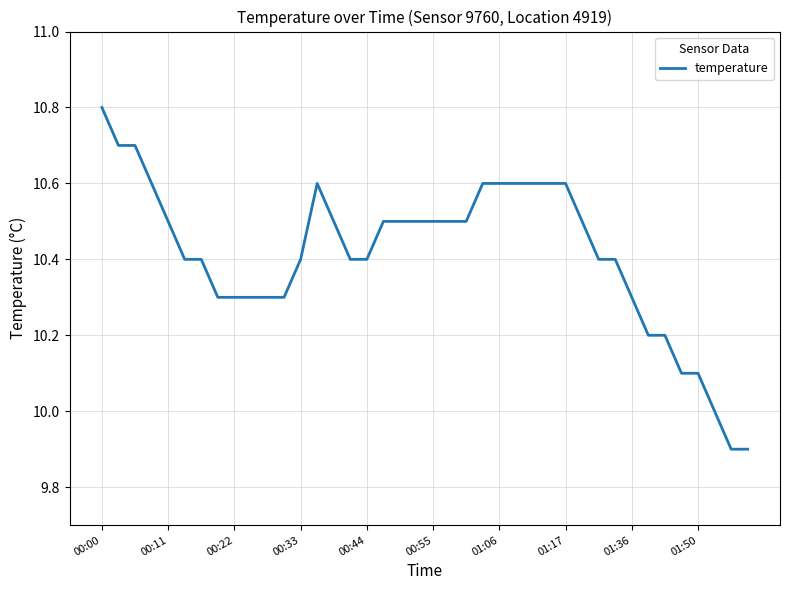

What is the greatest value displayed?

10.8